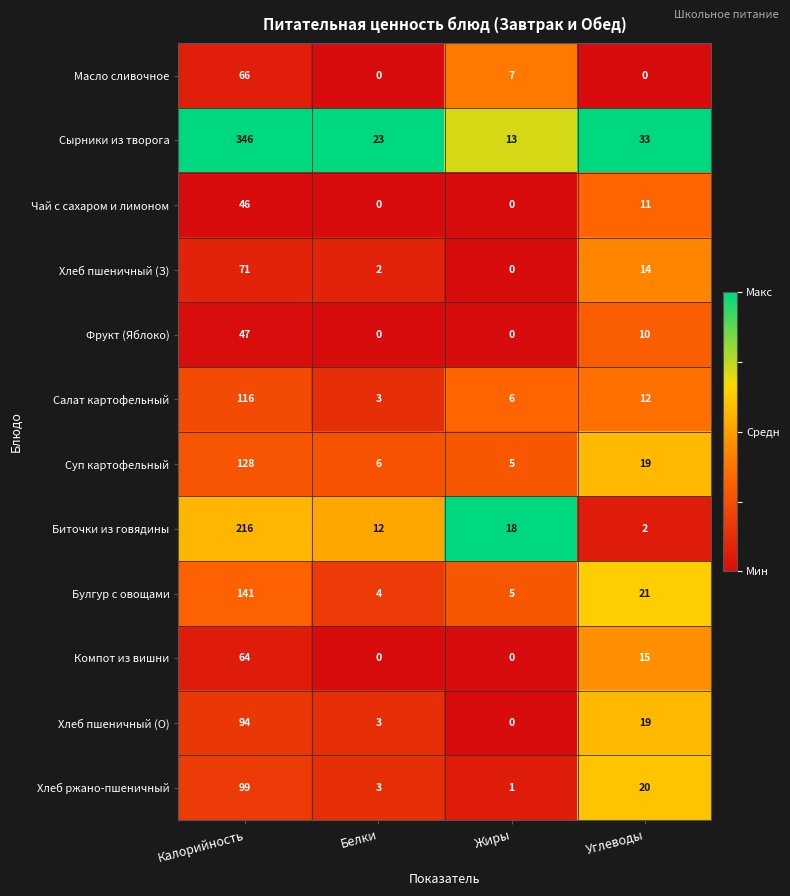

Which series has the largest total across all categories?

Сырники из творога